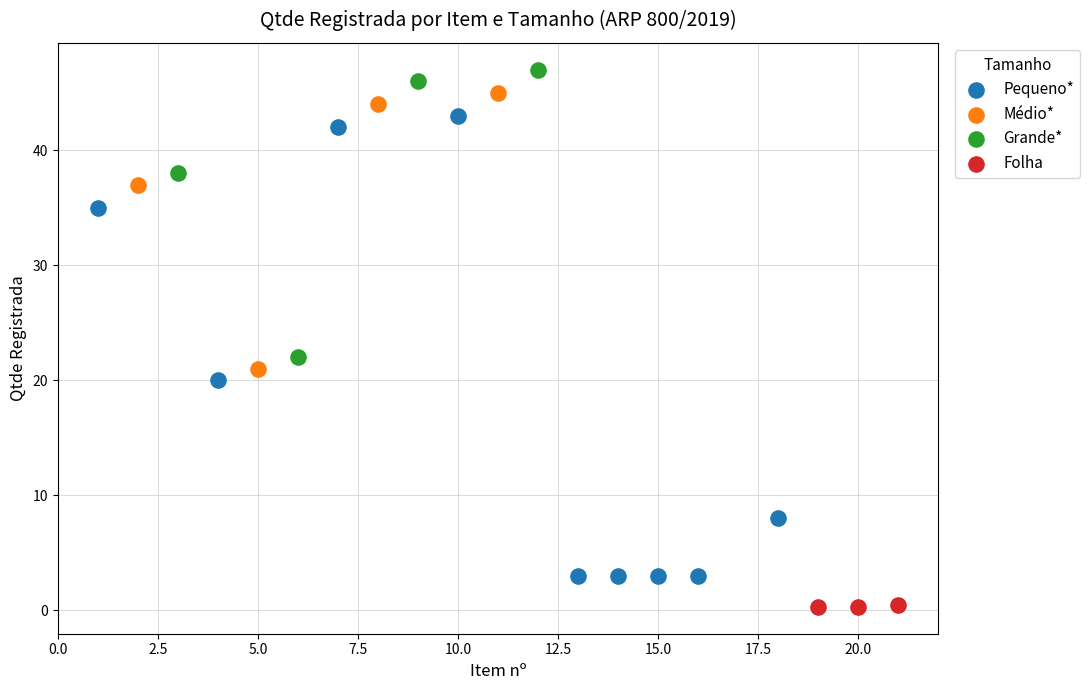

Which series reaches the minimum Y coordinate?

Folha